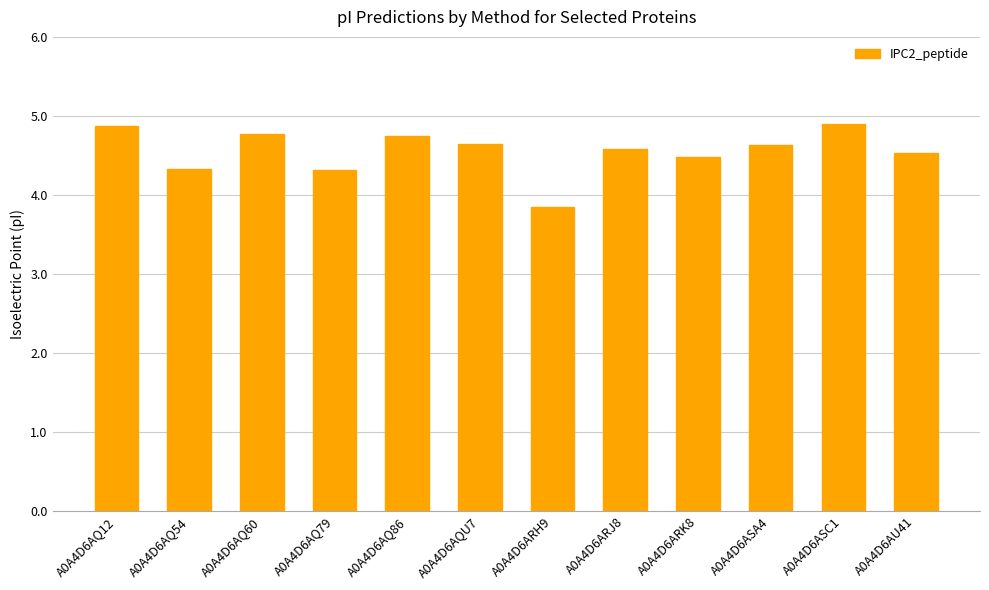

Does the chart contain any negative values?

No